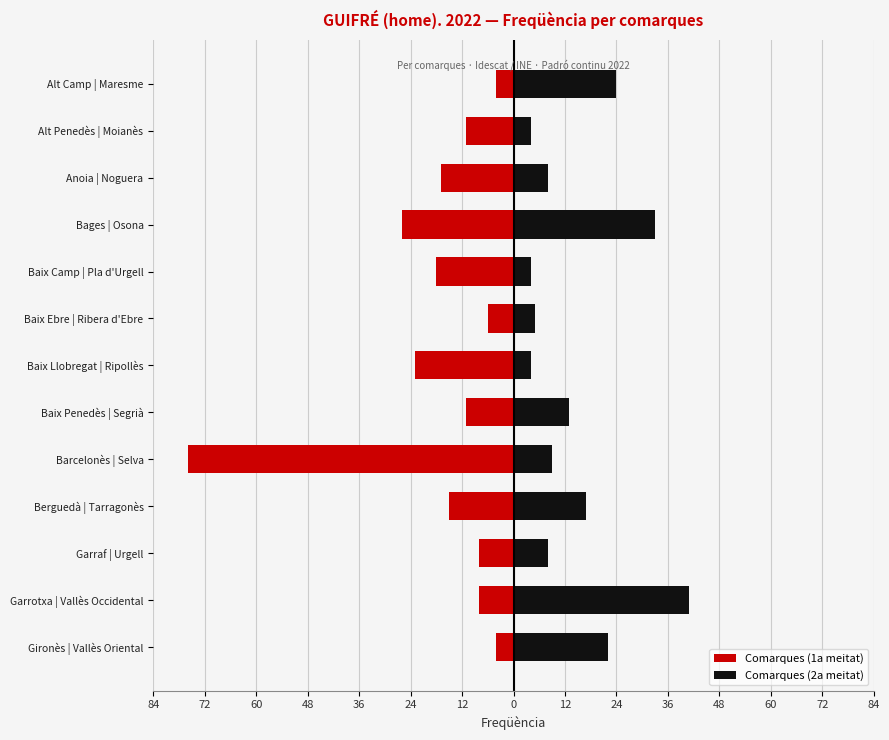

Between Gironès | Vallès Oriental and Baix Llobregat | Ripollès, which series saw the biggest shift?

Comarques (1a meitat)